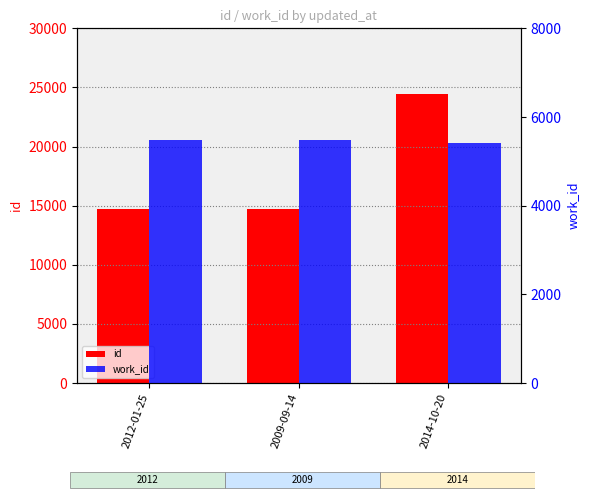

Which has a higher value, 2009-09-14 or 2014-10-20?

2014-10-20